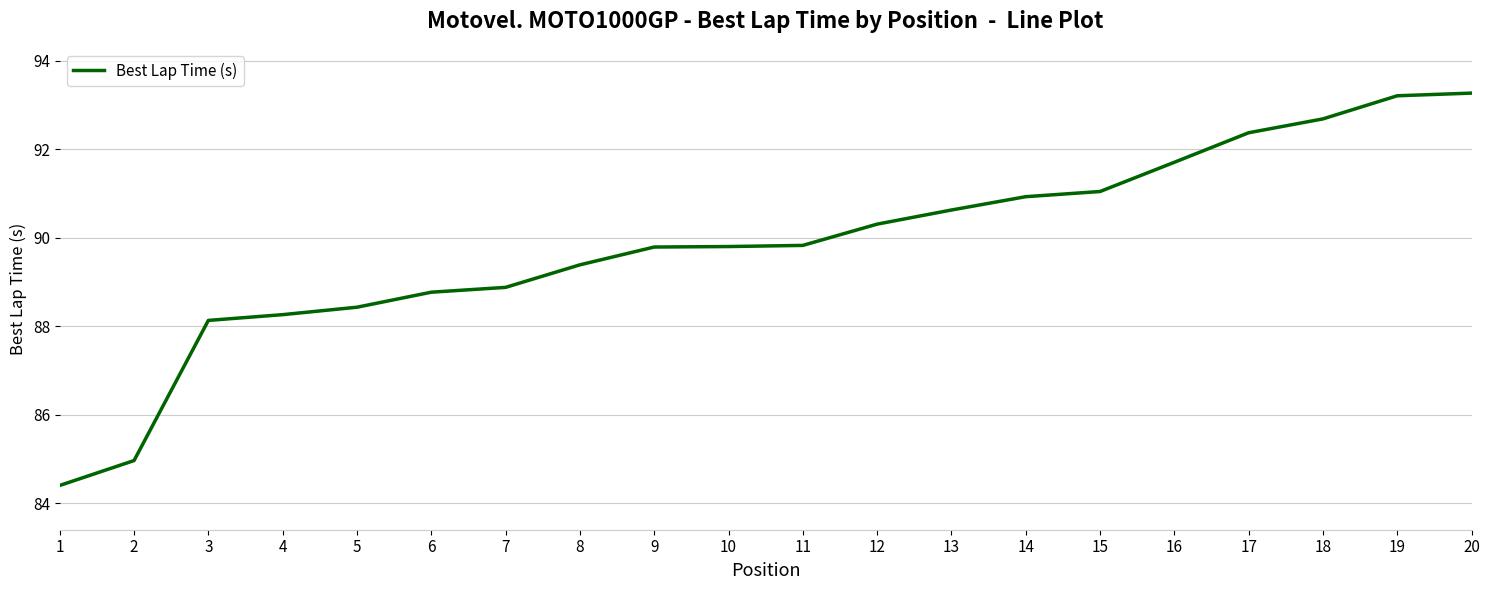

Does the chart display data point markers on the line(s)?

No